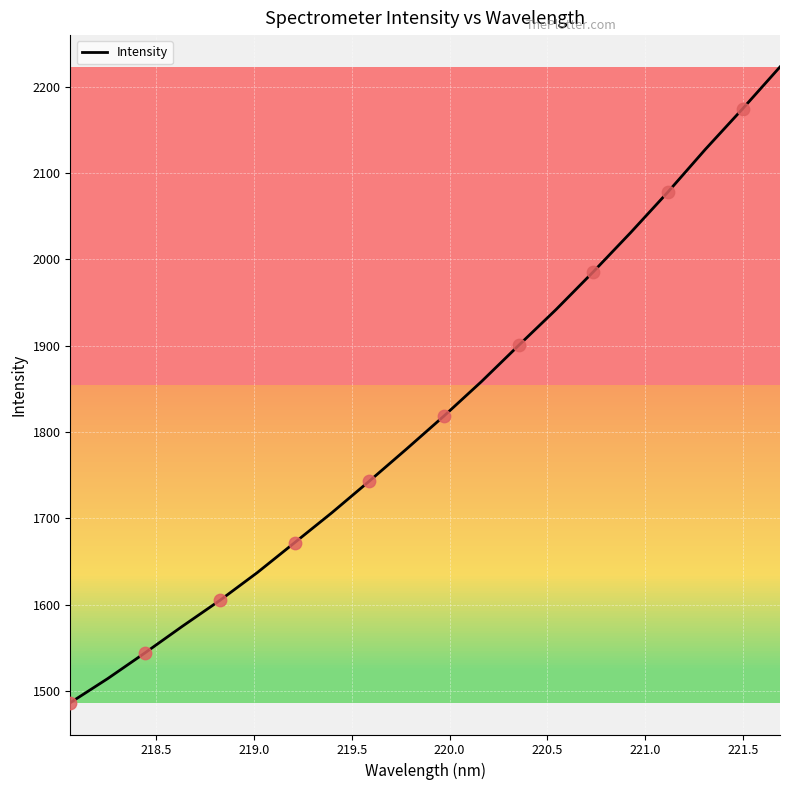

What is the difference between the maximum and minimum values?

736.7